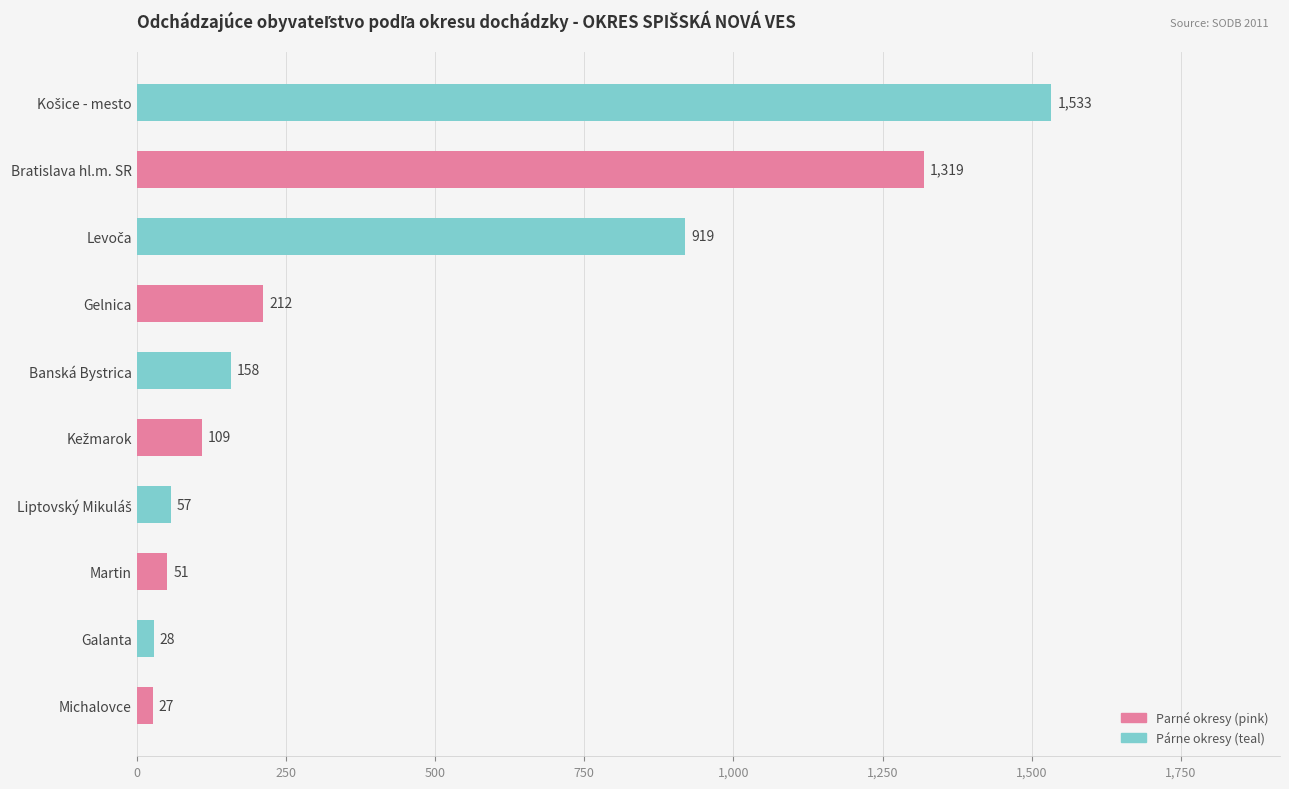

Read the value at Banská Bystrica.

158